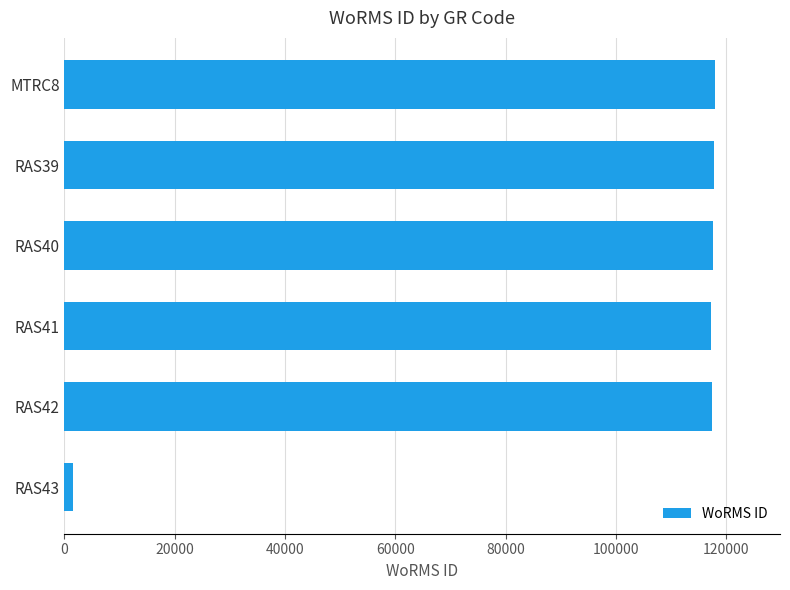

The value at MTRC8 is 187364. True or false?

False